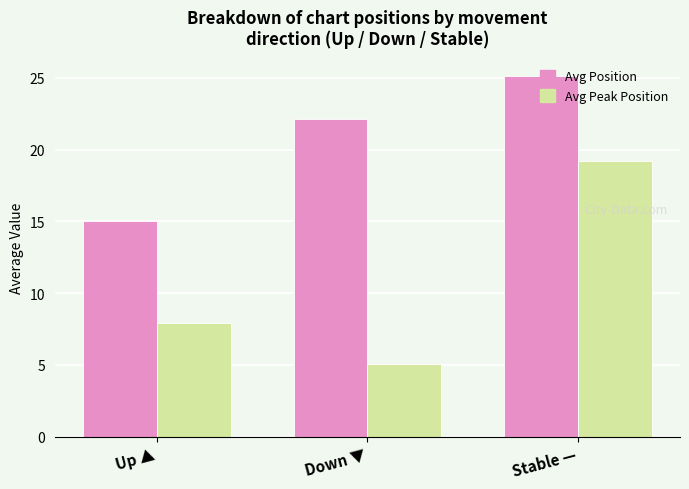

What value does the Avg Peak Position series have at Up ▲?

7.9